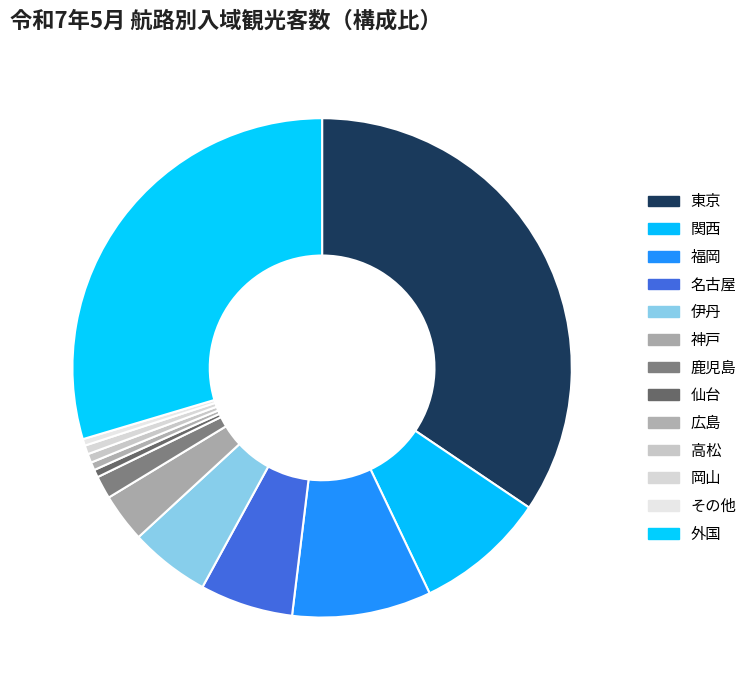

Is there a majority slice in this chart?

No